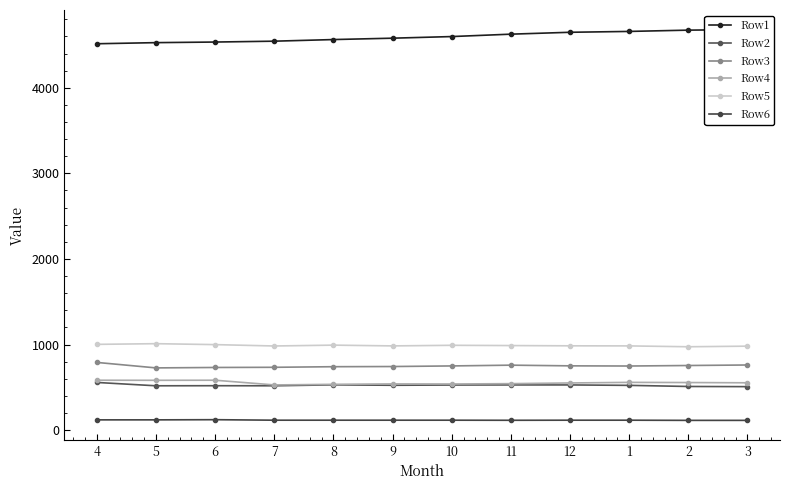

Reading left to right, what are all the values shown in this chart?

Row1: 4514	4527	4534	4544	4563	4579	4598	4626	4648	4658	4673	4680
Row2: 557	518	519	518	529	524	527	528	528	523	510	508
Row3: 791	727	732	734	741	743	750	759	751	749	755	761
Row4: 583	582	583	528	535	540	539	543	551	558	556	553
Row5: 1002	1010	999	983	993	984	991	988	985	984	974	981
Row6: 120	120	122	116	116	116	116	115	116	116	114	114